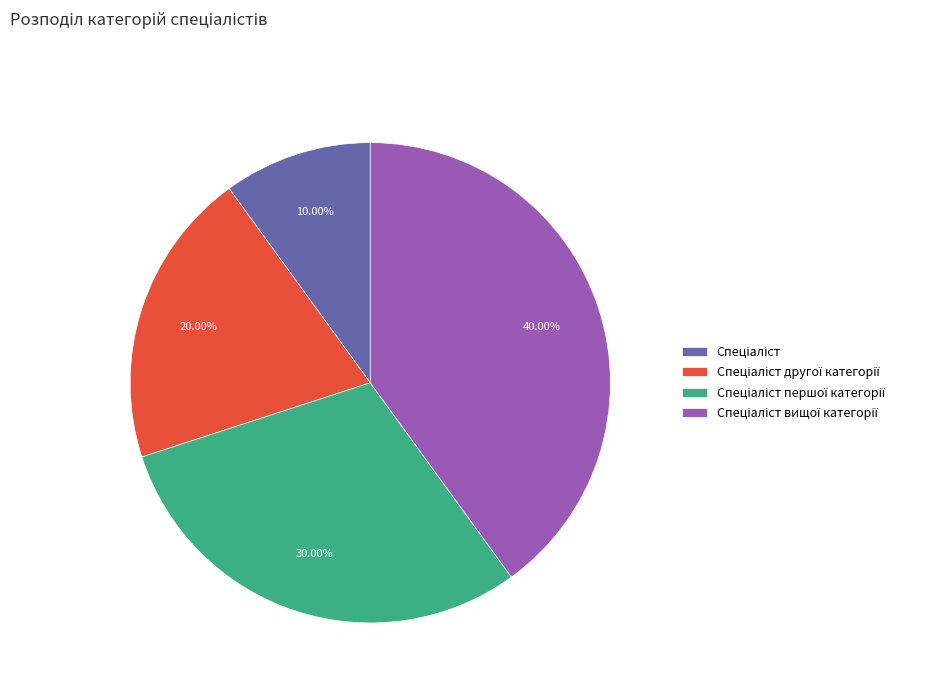

Is there a majority slice in this chart?

No